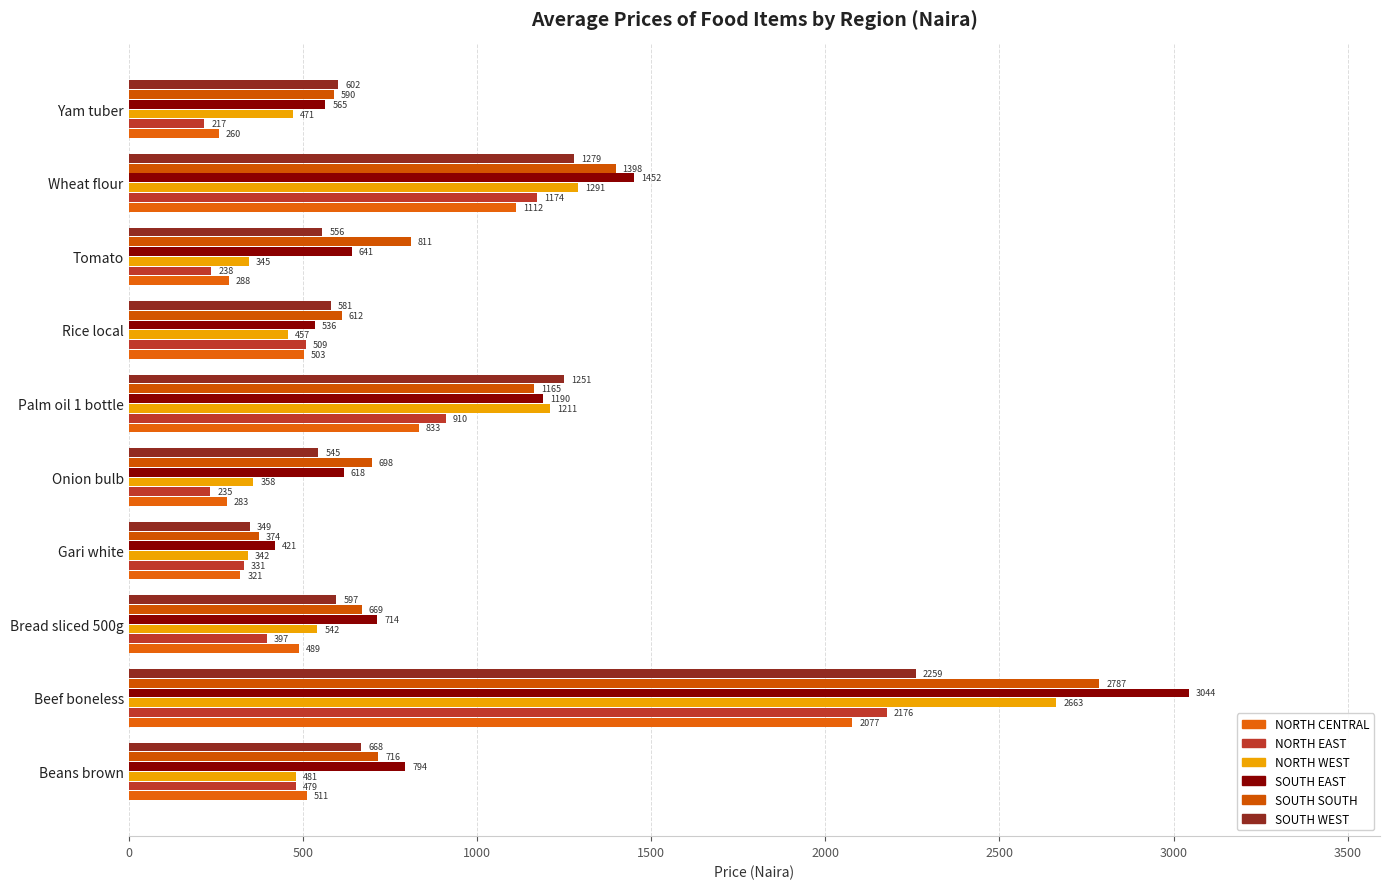

How many values in the SOUTH EAST series exceed 714?

5